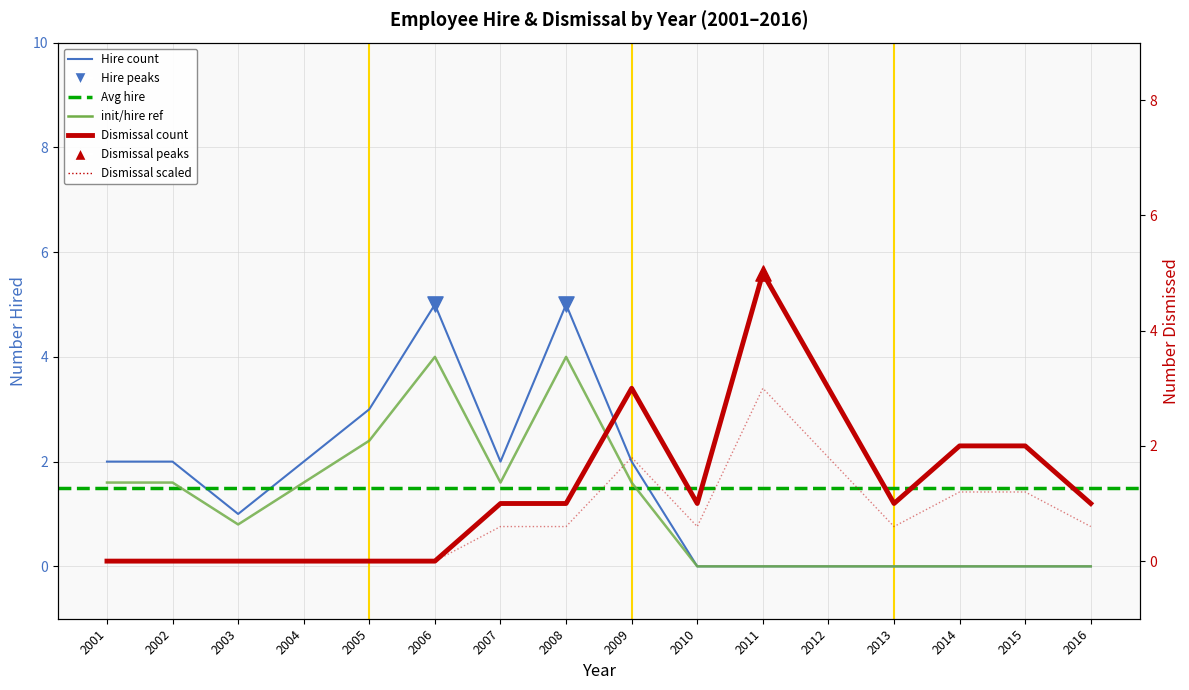

At which category is the sum across all series the highest?

2008